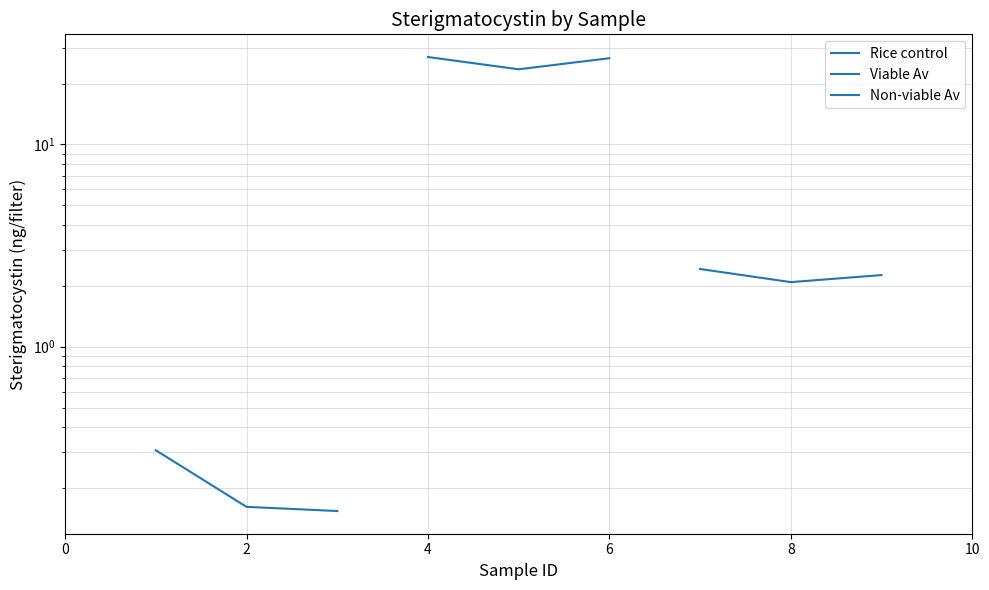

What are all the series names shown in the legend?

Rice control, Viable Av, Non-viable Av